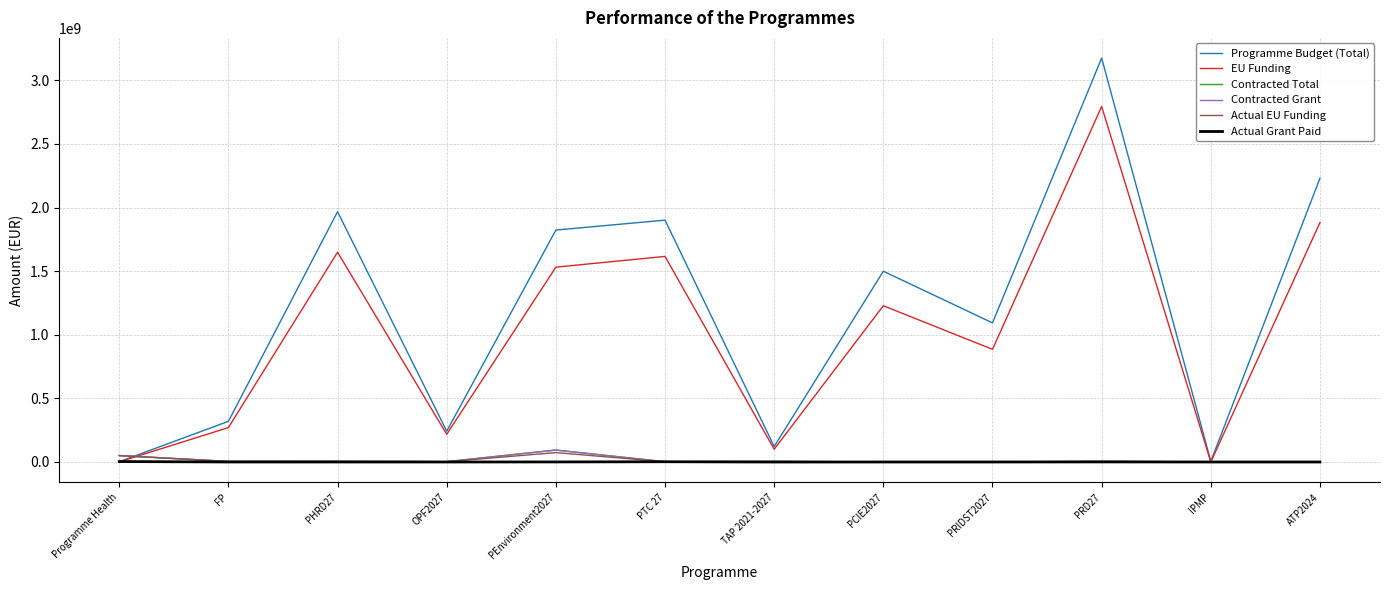

What is the approximate value of EU Funding at OPF2027?

217867500.0